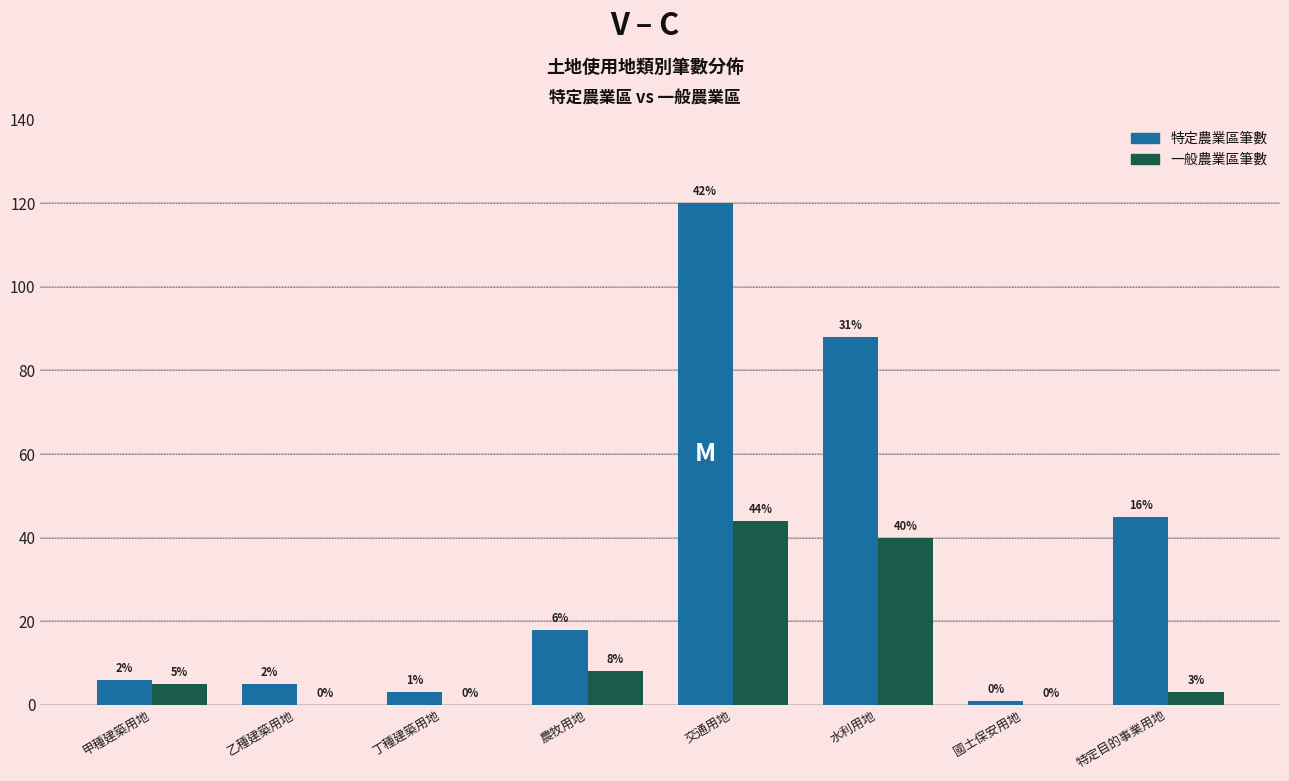

Reading right to left, extract all data points from this chart.

特定農業區筆數: 特定目的事業用地=45	國土保安用地=1	水利用地=88	交通用地=120	農牧用地=18	丁種建築用地=3	乙種建築用地=5	甲種建築用地=6
一般農業區筆數: 特定目的事業用地=3	國土保安用地=0	水利用地=40	交通用地=44	農牧用地=8	丁種建築用地=0	乙種建築用地=0	甲種建築用地=5